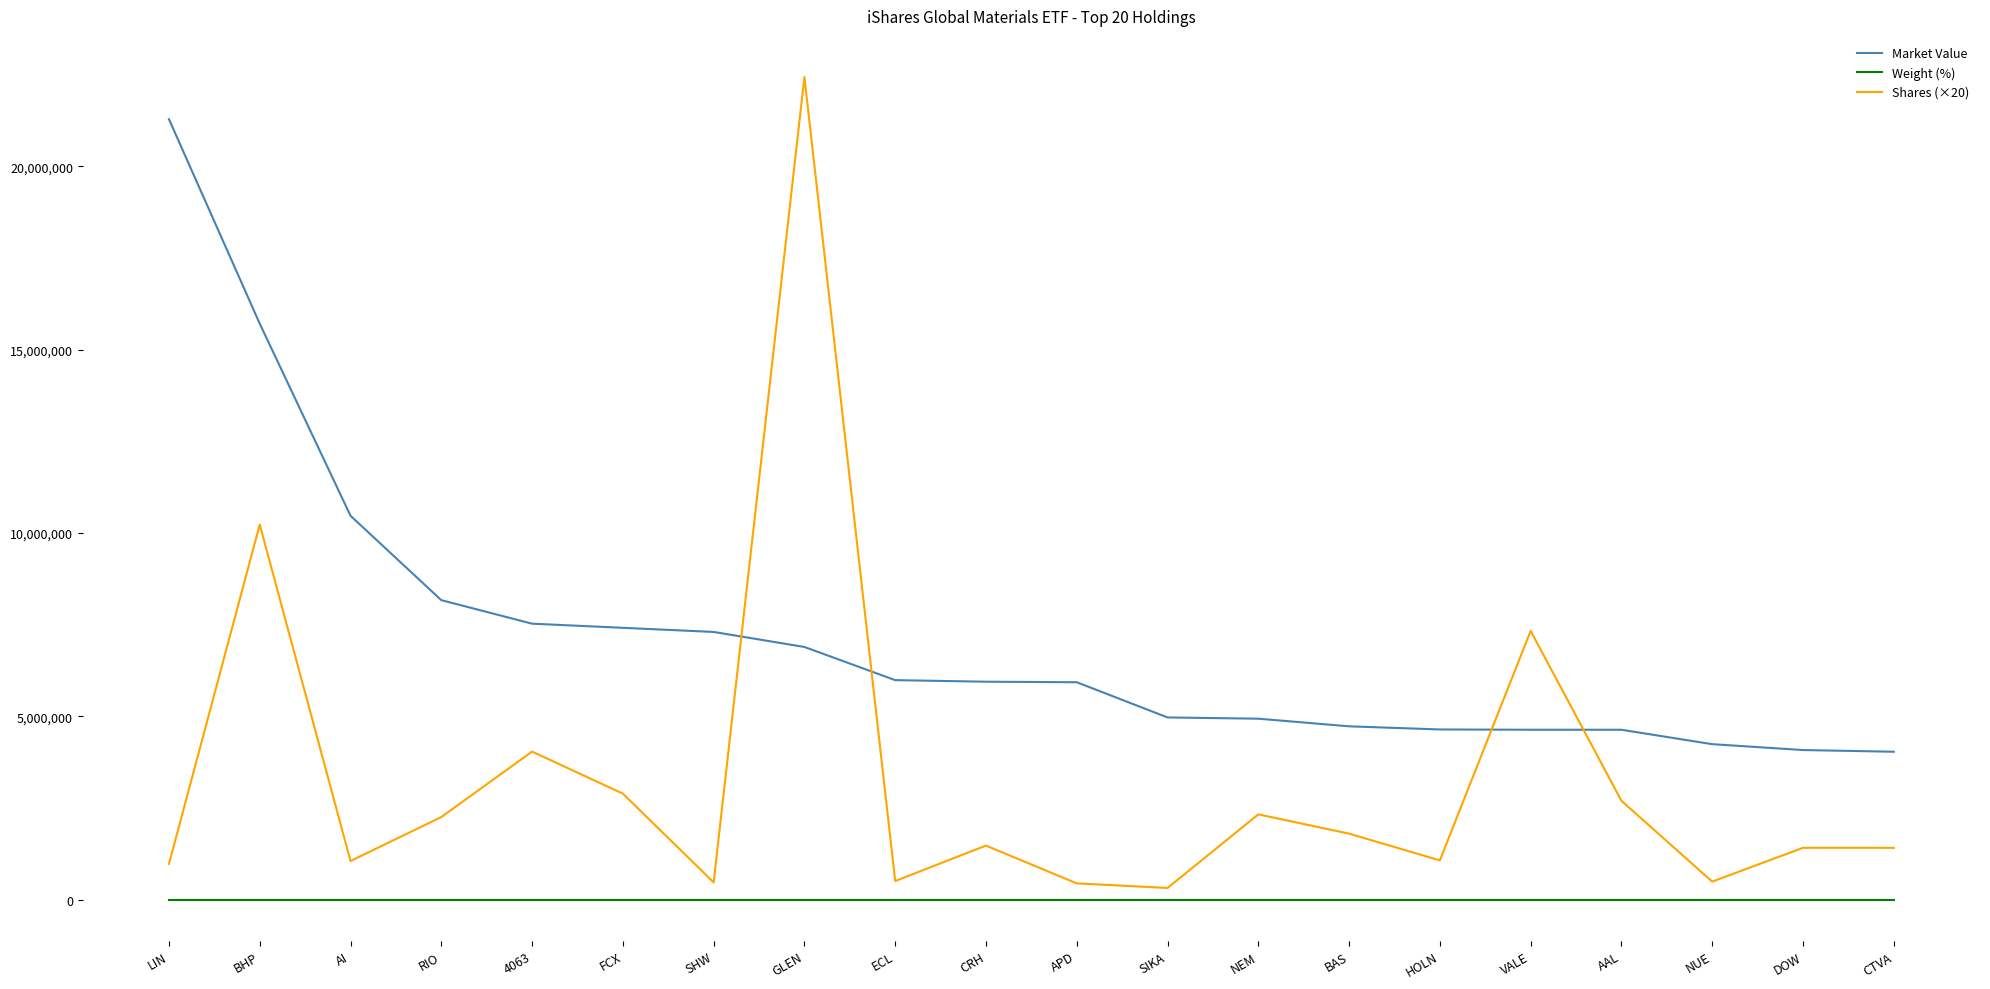

Count the number of categories in the chart.

20